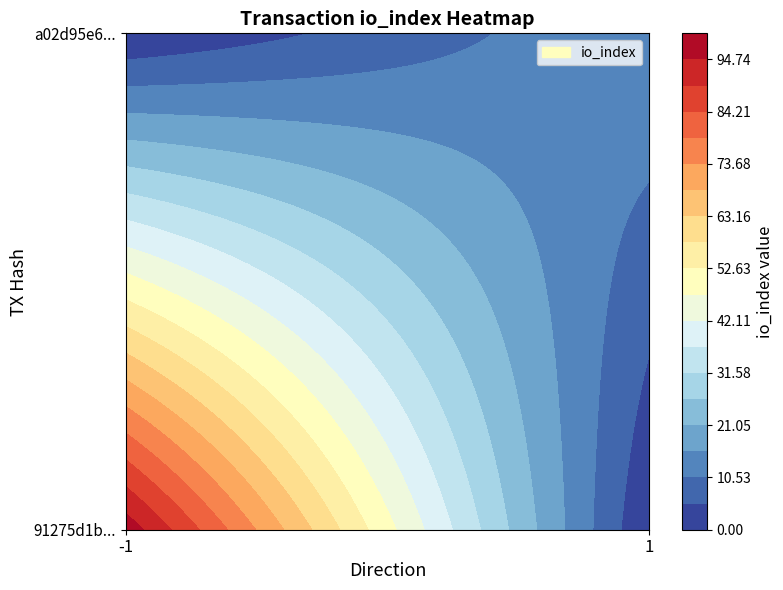

What is the sum of all a02d95e69ea274c46f2fc86aac5763eed5184d8 values?

16